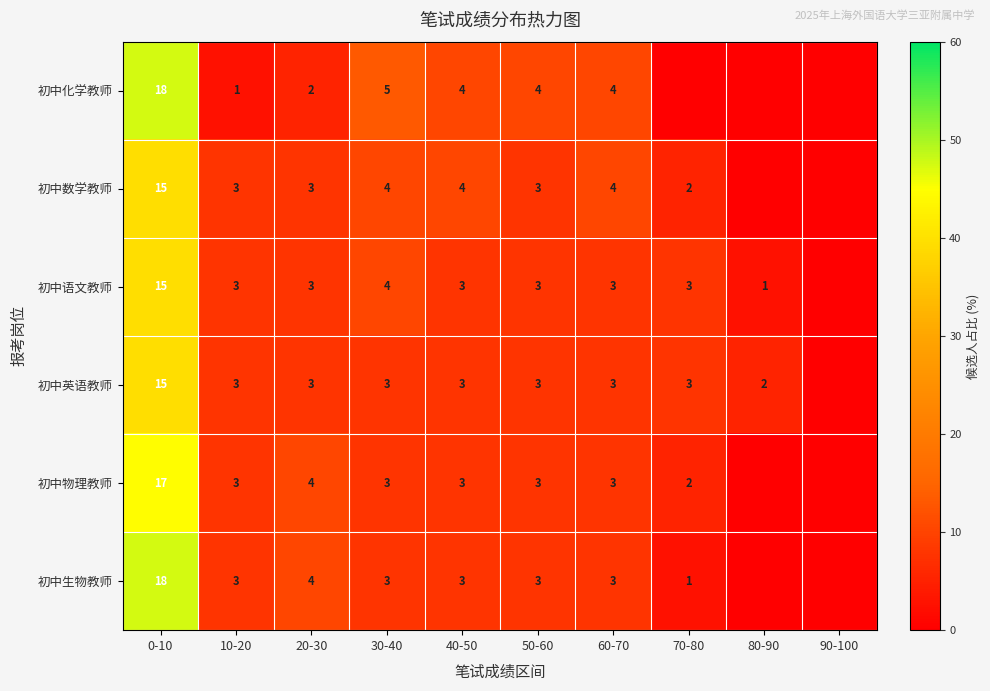

The 初中物理教师 series shows 5 at 50-60. True or false?

False